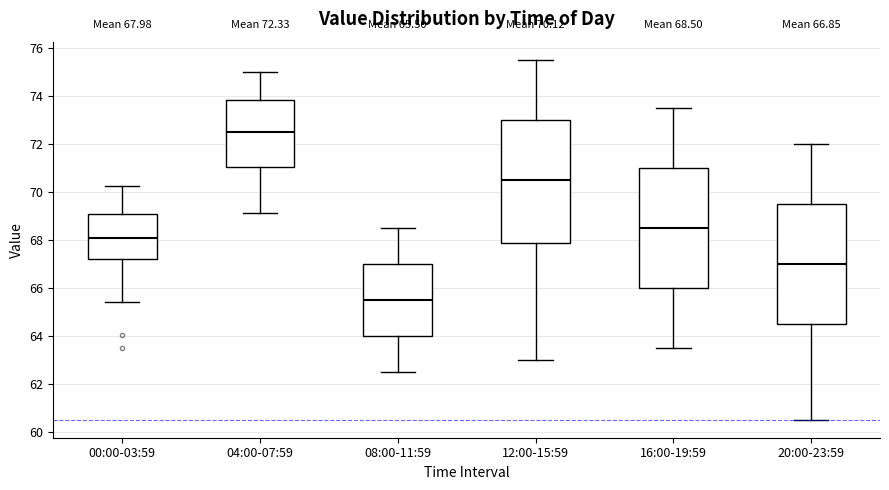

Which box has the lowest median line?

08:00-11:59